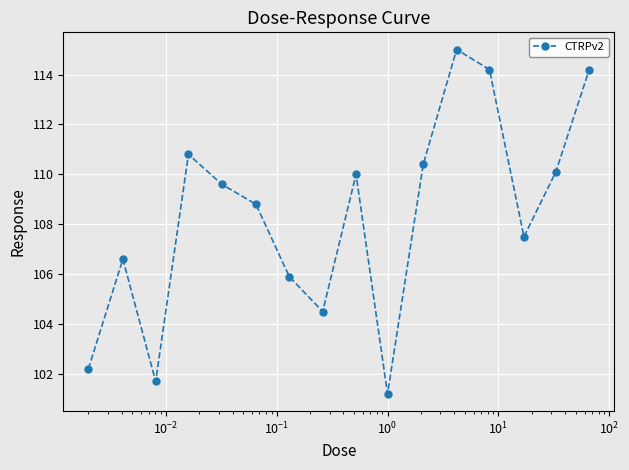

How many categories are shown in the chart?

16